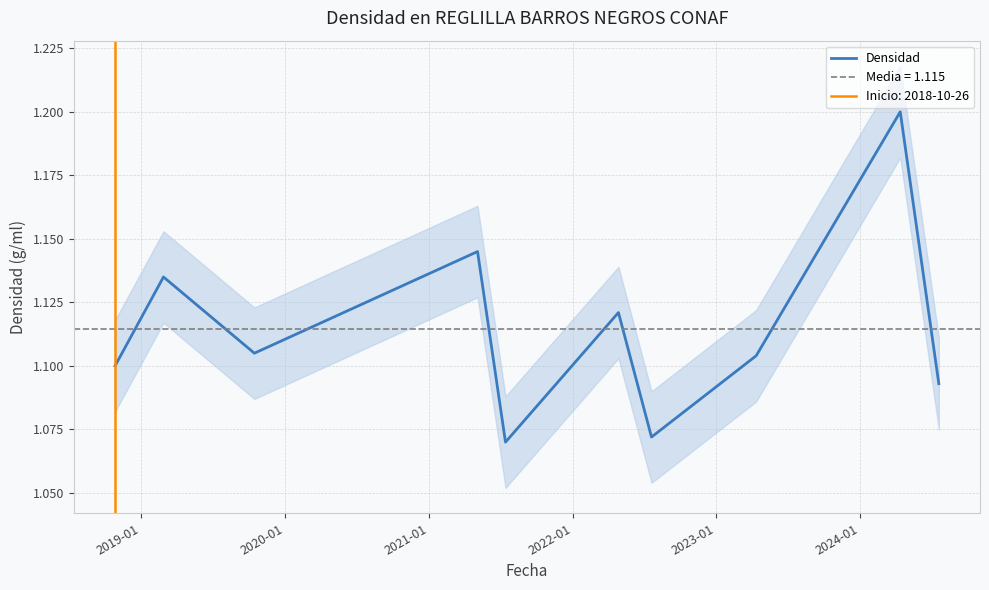

Is it true that the value at 2021-01 is 1.1?

True